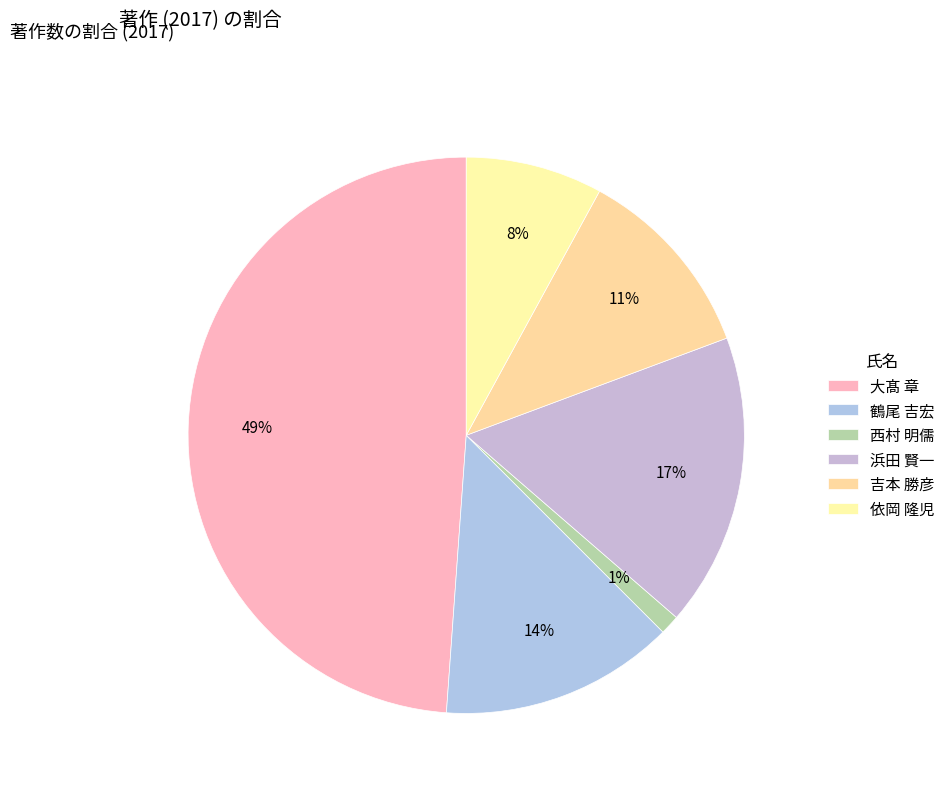

Is it true that 浜田 賢一 is 17% of the pie?

True